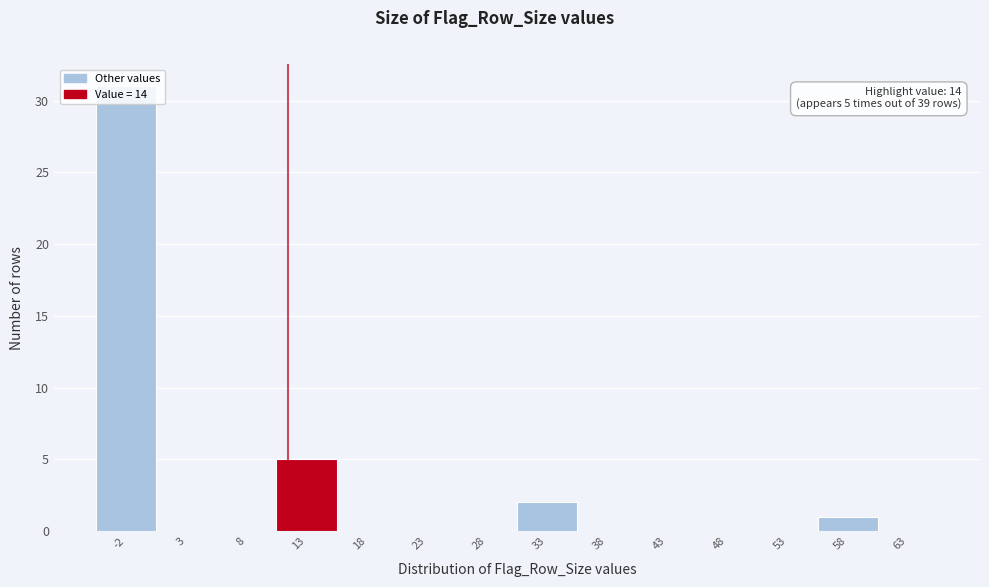

What is the maximum value shown in the chart?

31